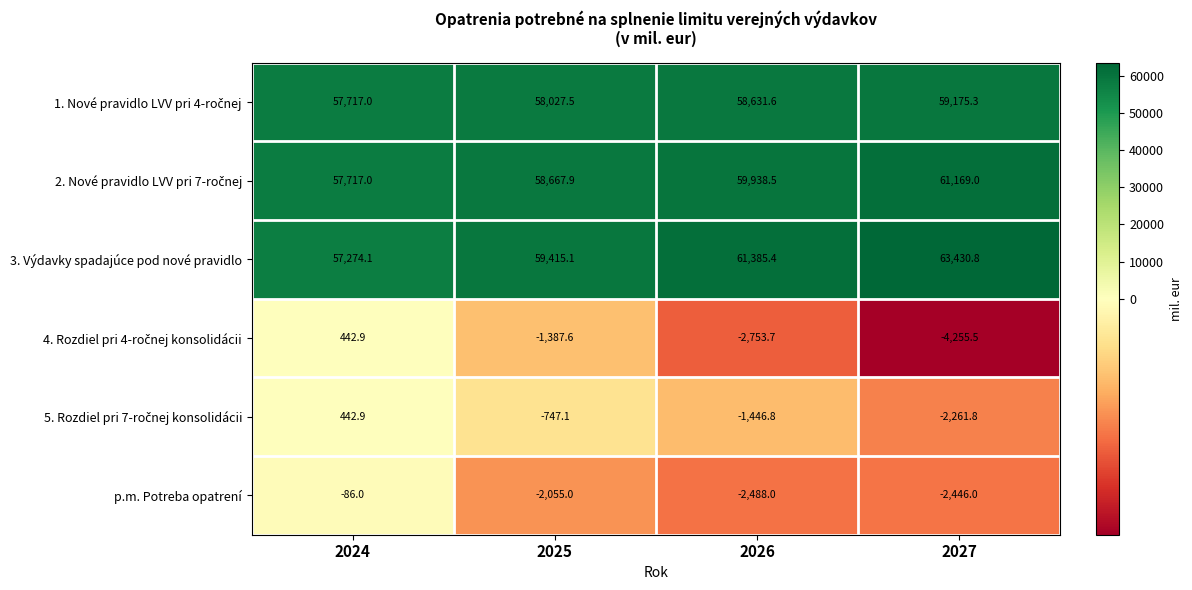

The p.m. Potreba opatrení series shows -86.0 at 2024. True or false?

True